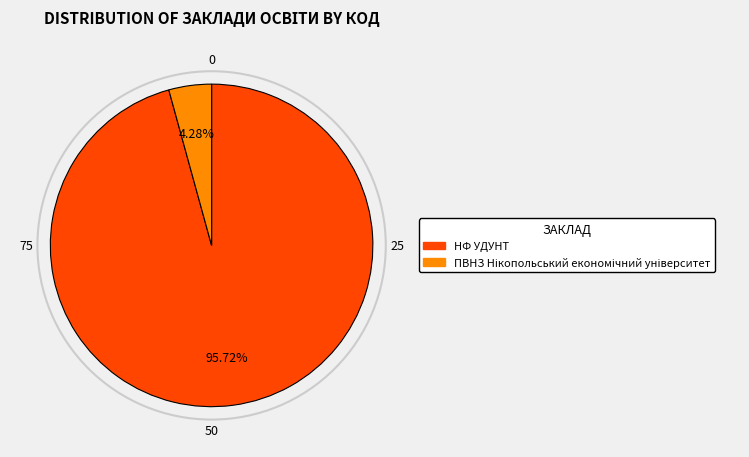

Is there a majority slice in this chart?

Yes